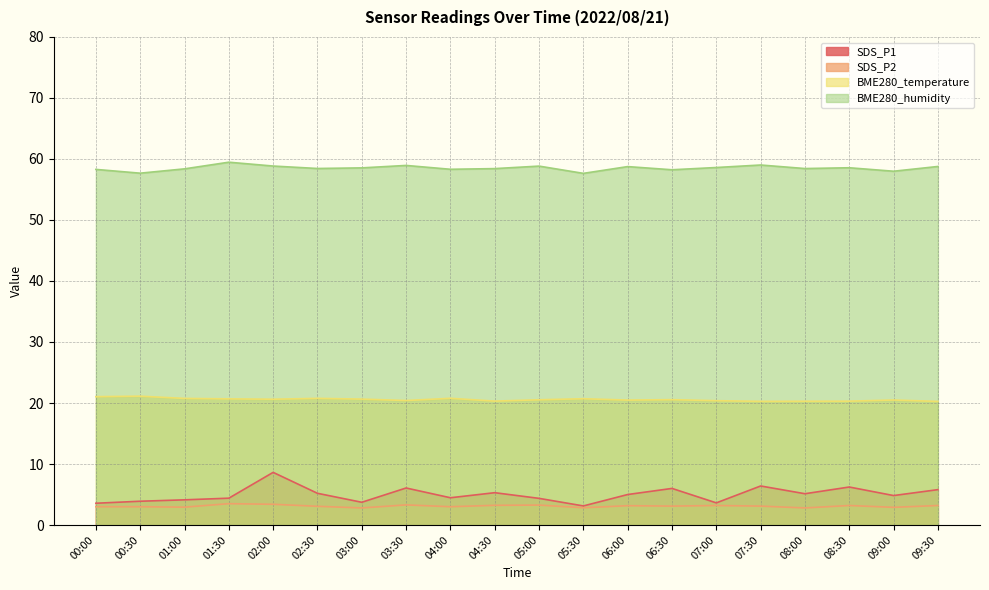

What is the label of the 12th point from the right?

04:00